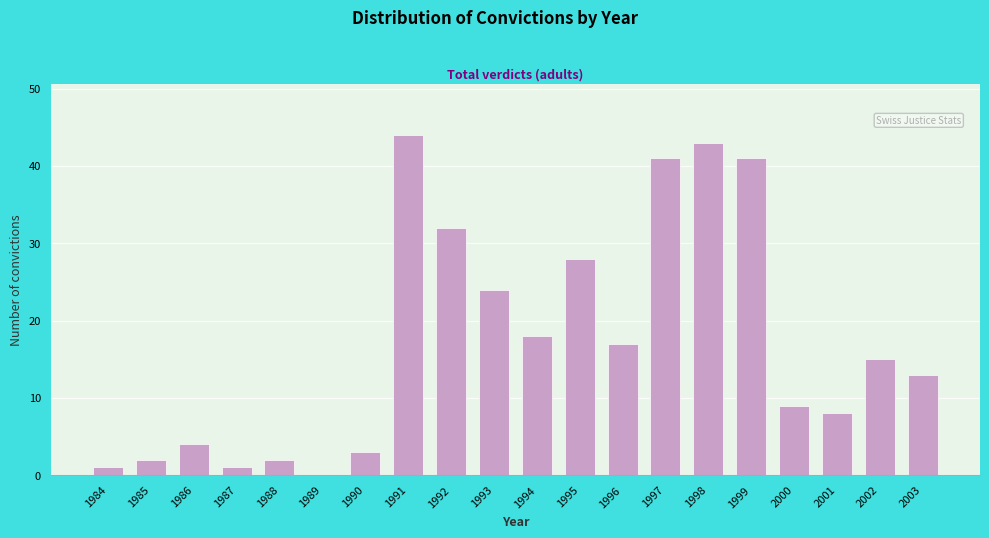

Reading right to left, list all the values displayed in this chart.

2003=13	2002=15	2001=8	2000=9	1999=41	1998=43	1997=41	1996=17	1995=28	1994=18	1993=24	1992=32	1991=44	1990=3	1989=0	1988=2	1987=1	1986=4	1985=2	1984=1